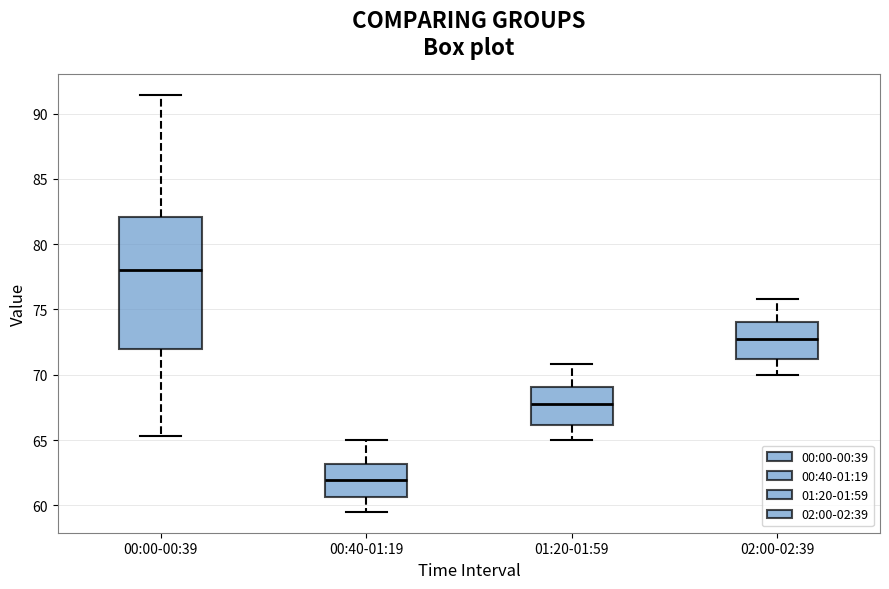

Which box's median line is the lowest?

00:40-01:19